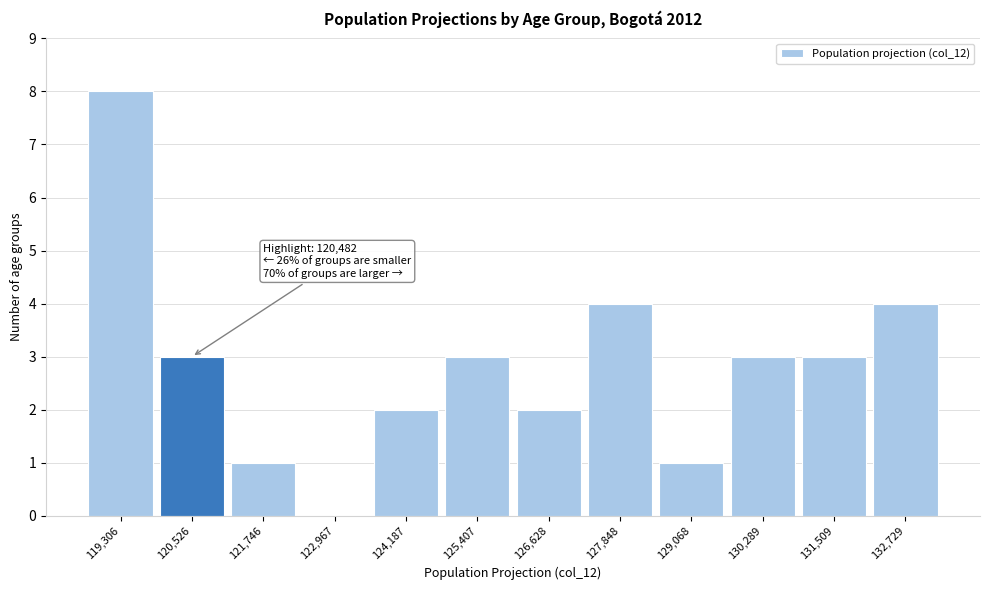

Which range on the x-axis has the tallest bar?

118600 to 120000